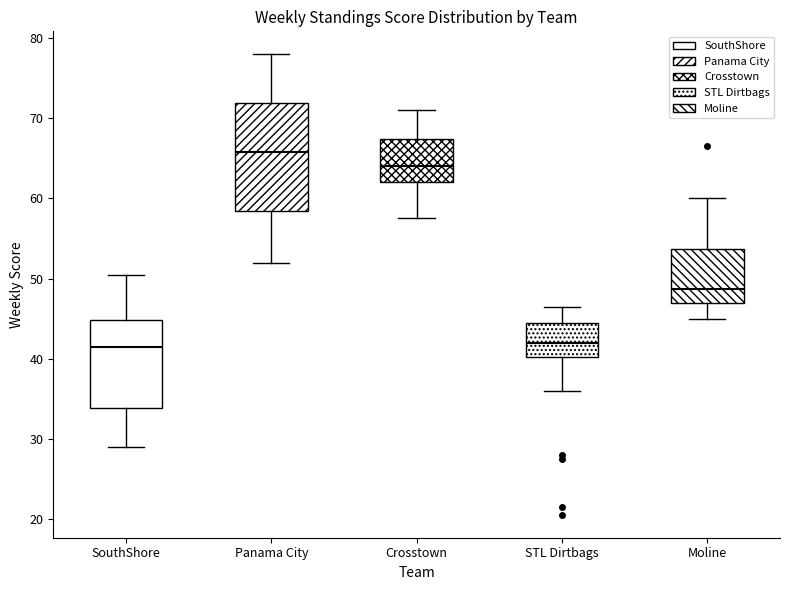

Where does the upper whisker of the box for SouthShore end on the y-axis? The values are not printed on the chart, so give them approximately, as read against the axis.

51